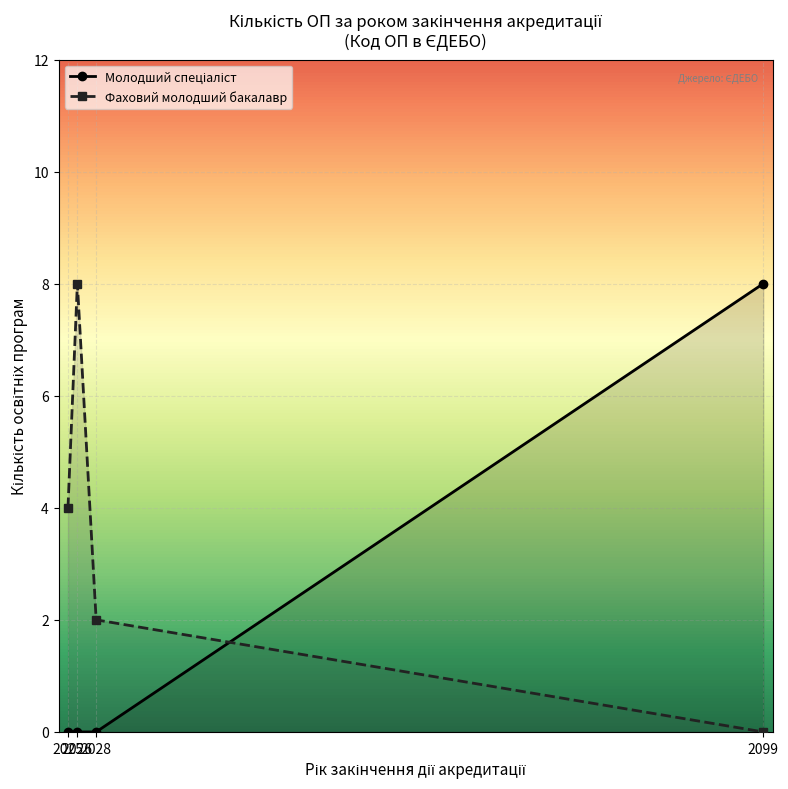

What is the difference between the highest and lowest values at 2025?

4